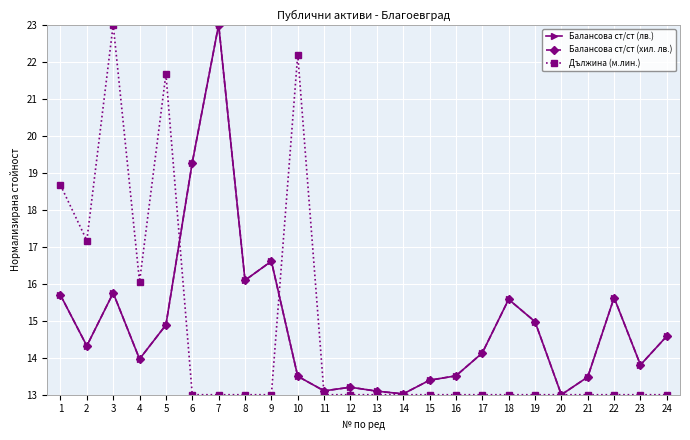

What is the difference between the highest and lowest values at 5?

6.8